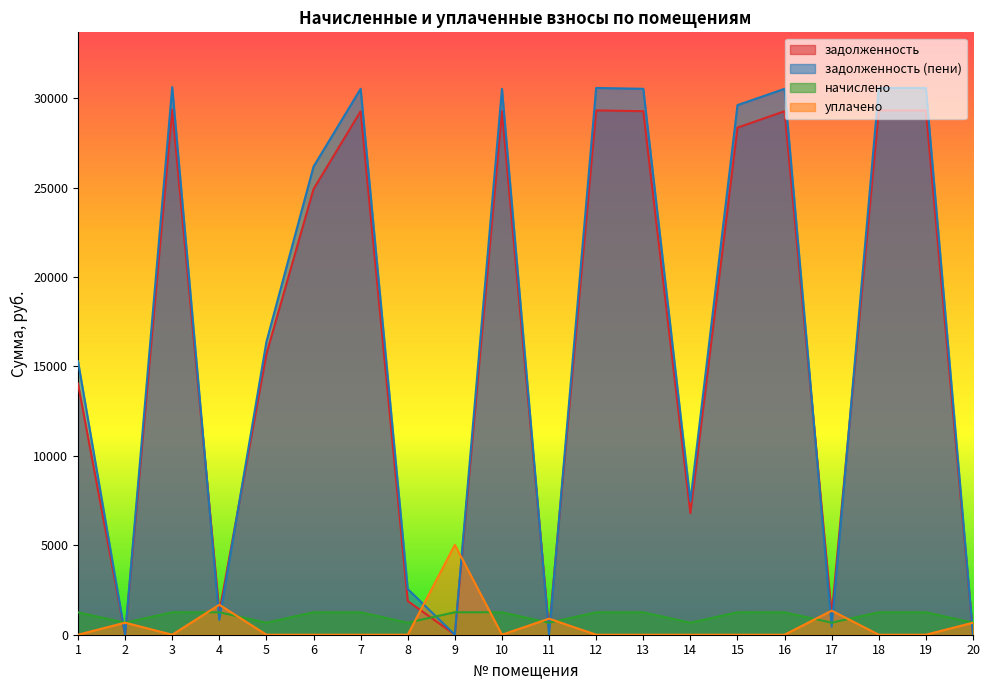

Which series has the widest spread of values?

задолженность (пени)